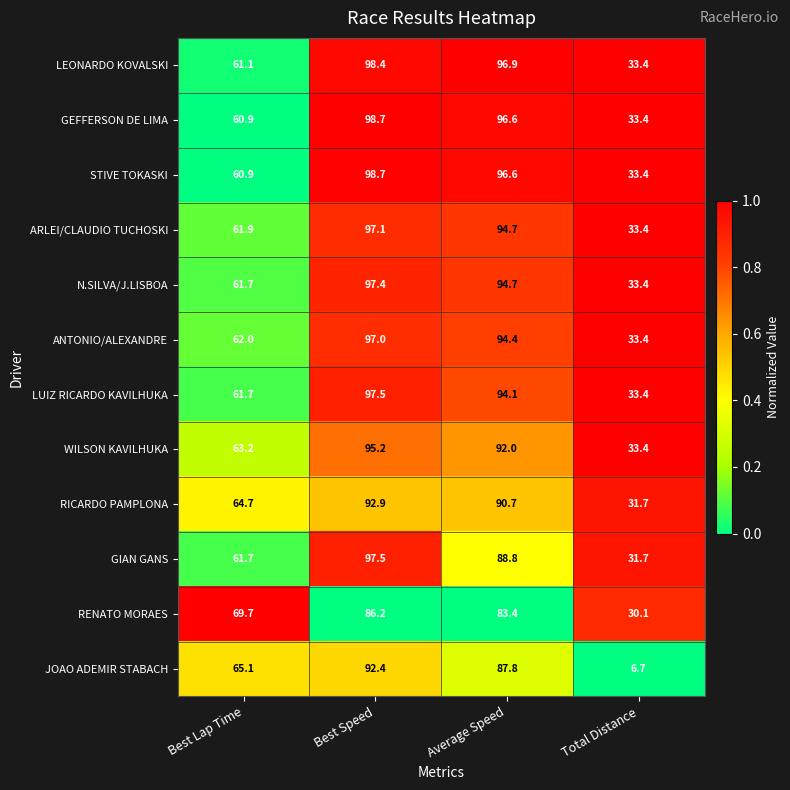

Which series has the widest spread of values?

JOAO ADEMIR STABACH